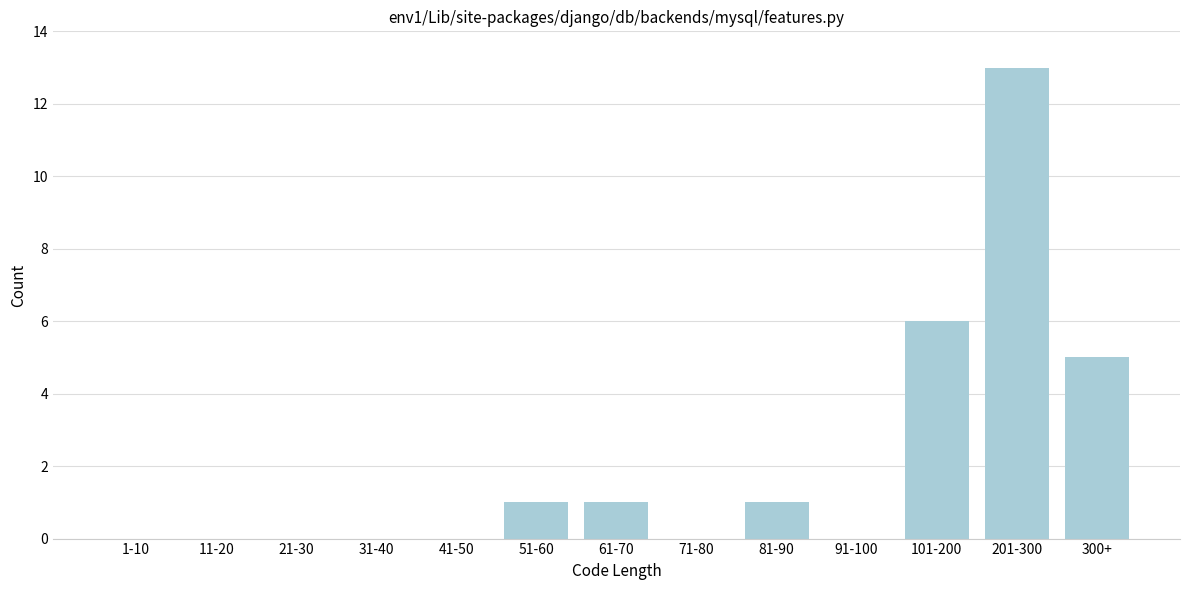

Reading left to right, what are all the values shown in this chart?

1-10=0	11-20=0	21-30=0	31-40=0	41-50=0	51-60=1	61-70=1	71-80=0	81-90=1	91-100=0	101-200=6	201-300=13	300+=5